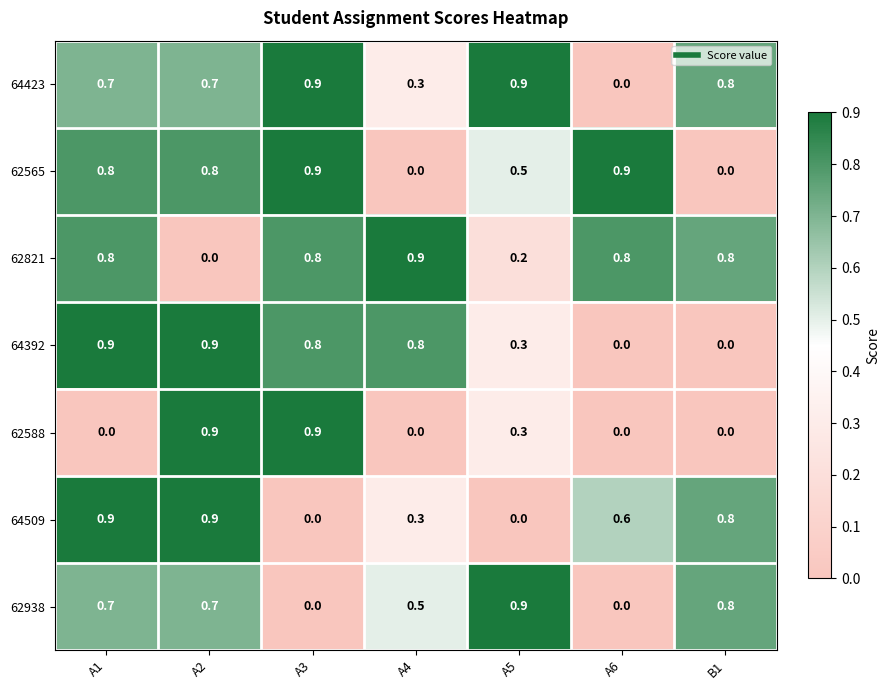

Read the 62821 value at A4.

0.9